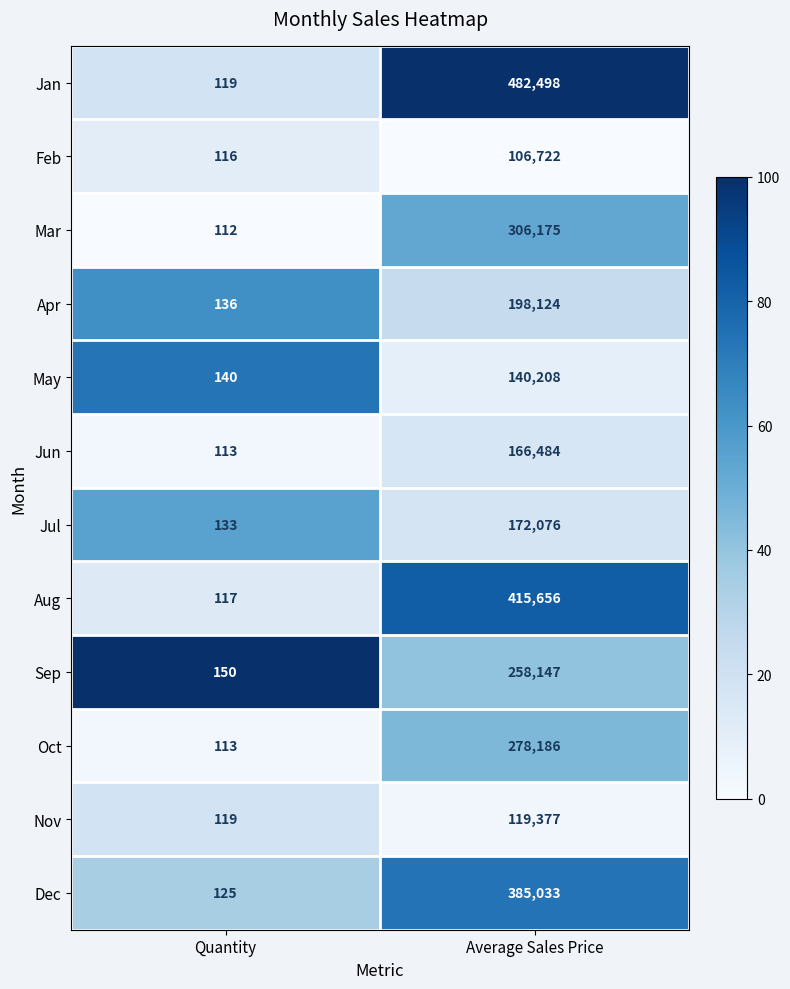

Count the number of categories in the chart.

2